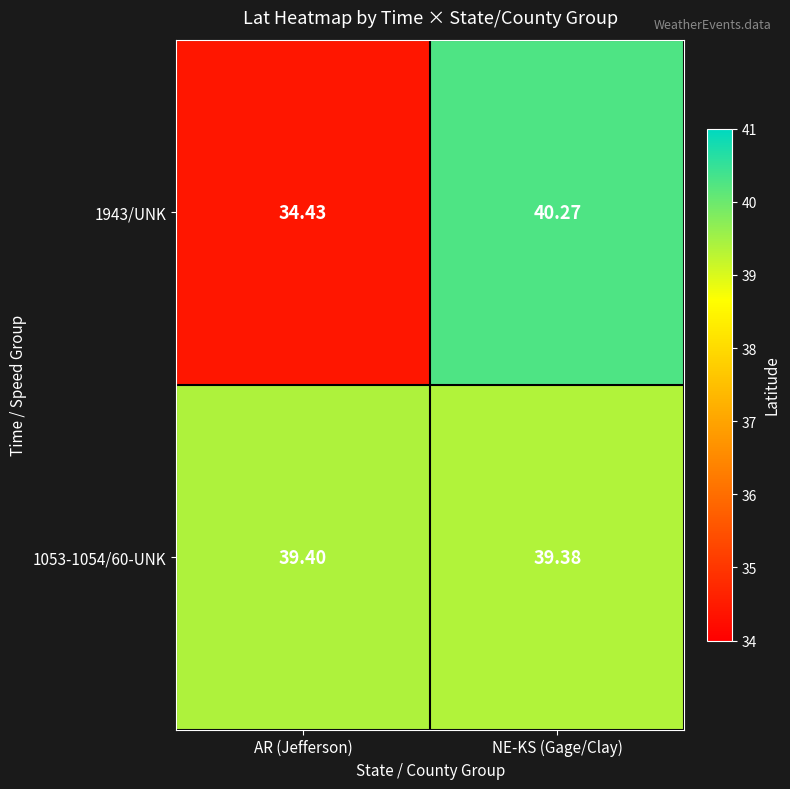

Rank the categories by 1053-1054/60-UNK value from lowest to highest.

NE-KS (Gage/Clay), AR (Jefferson)